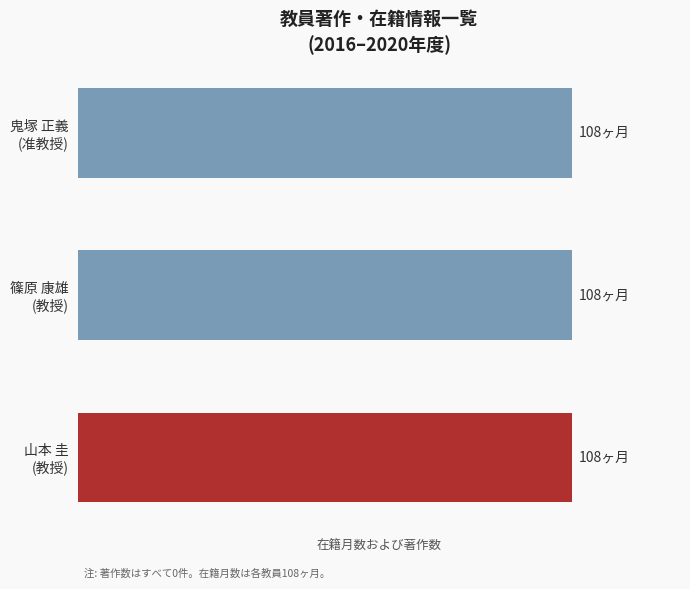

The value of 在籍月数 at 篠原 康雄
(教授) is 27. True or false?

False